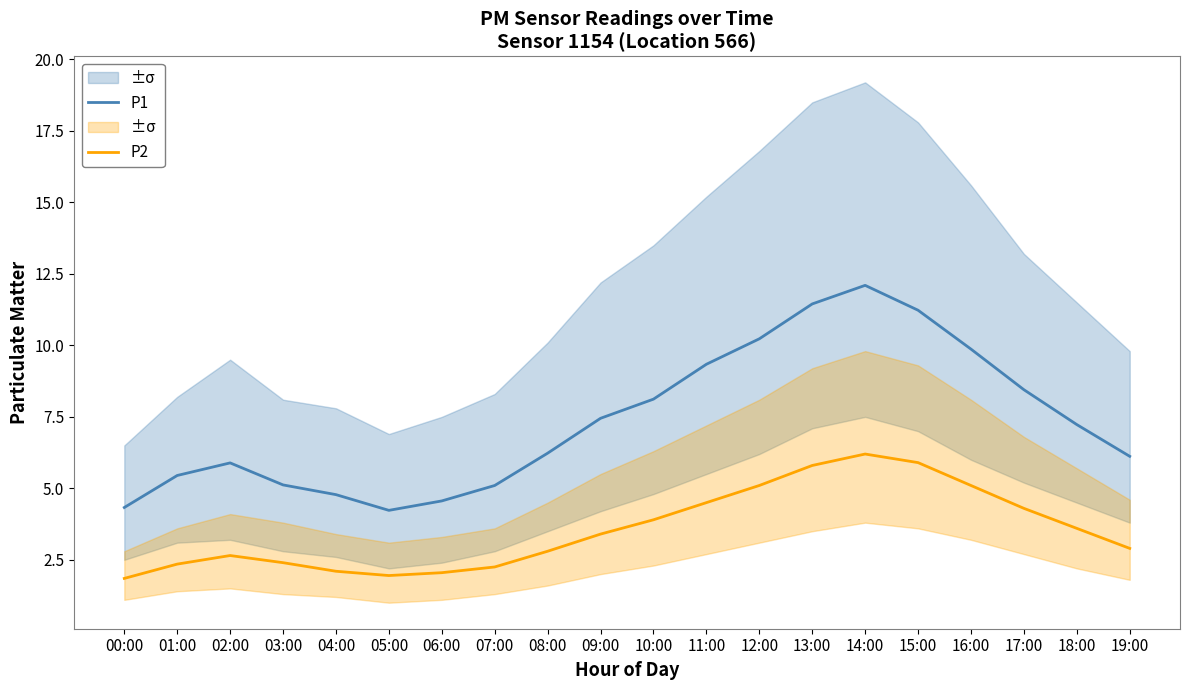

What is the average value of the P1 series?

7.4